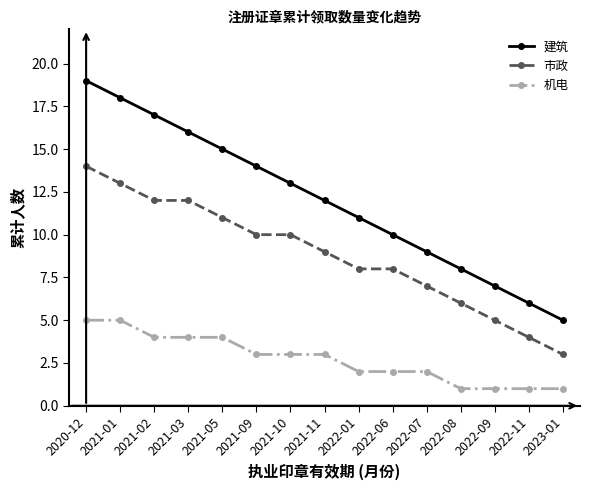

What is the difference between the highest and lowest values at 2022-11?

5